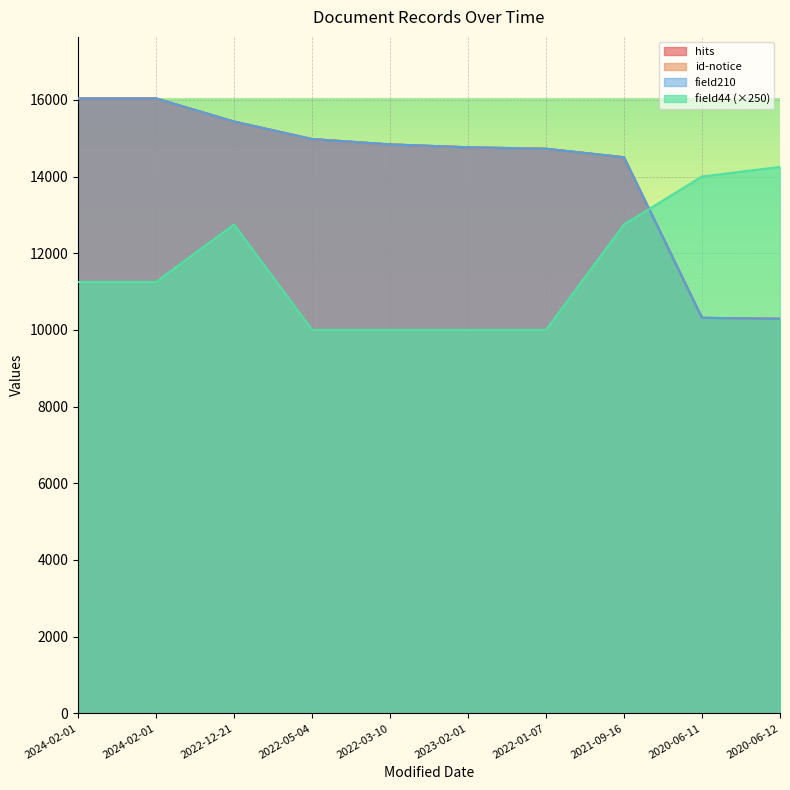

Which series has the largest range (max minus min)?

hits